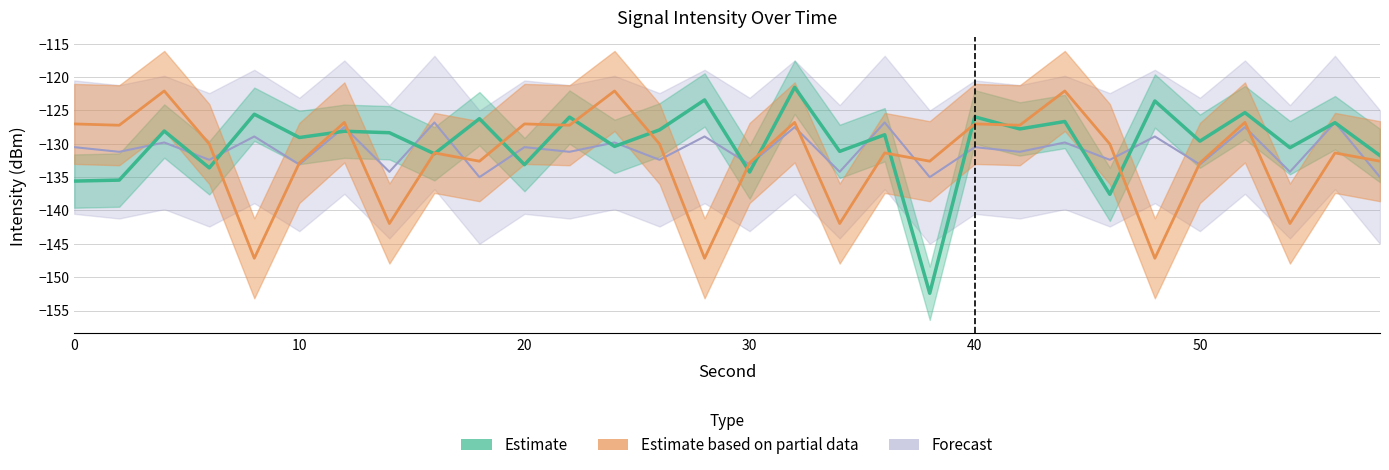

How many interior local peaks does the Forecast series have?

14